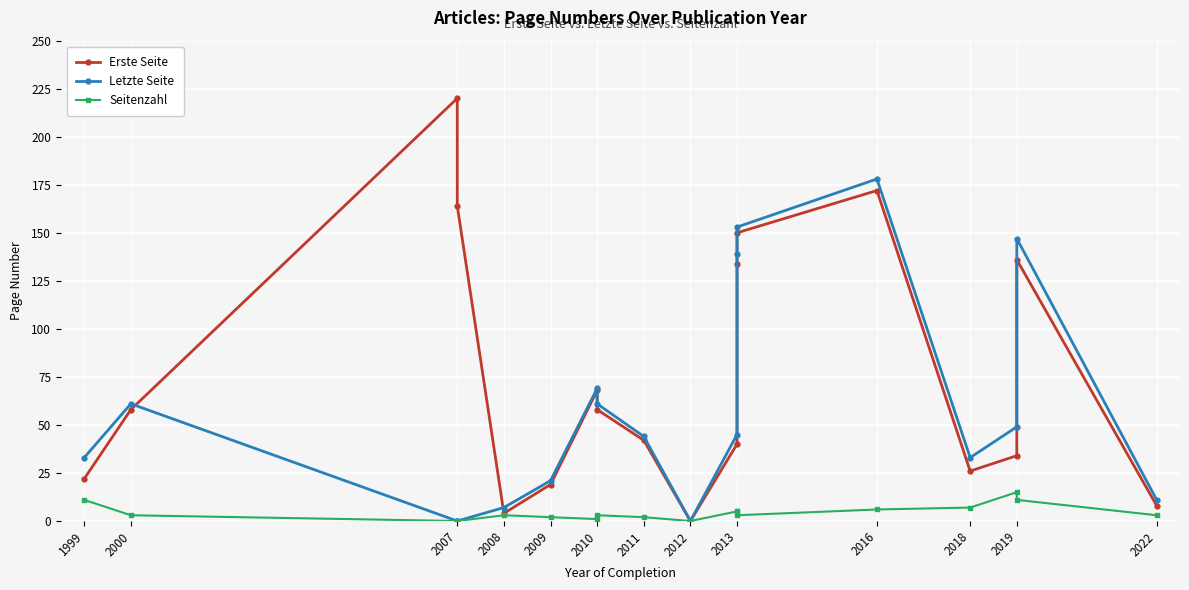

What position from the left is 2016?

10